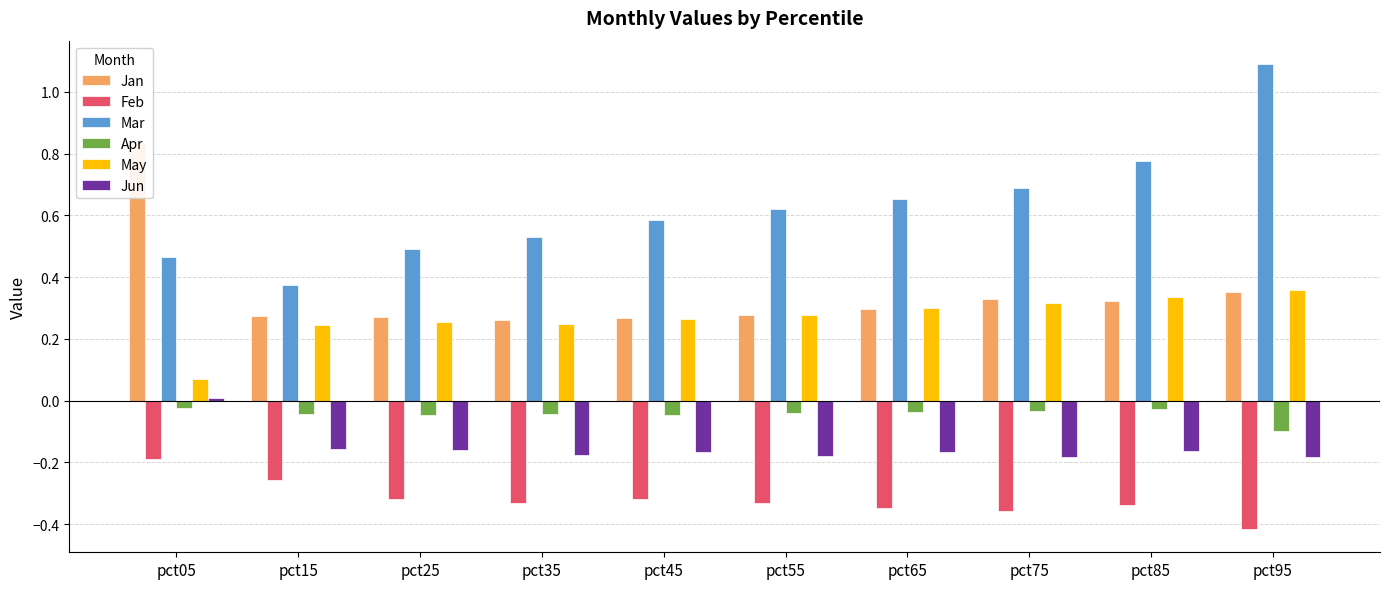

Where does the Jun series first go above 0?

pct05